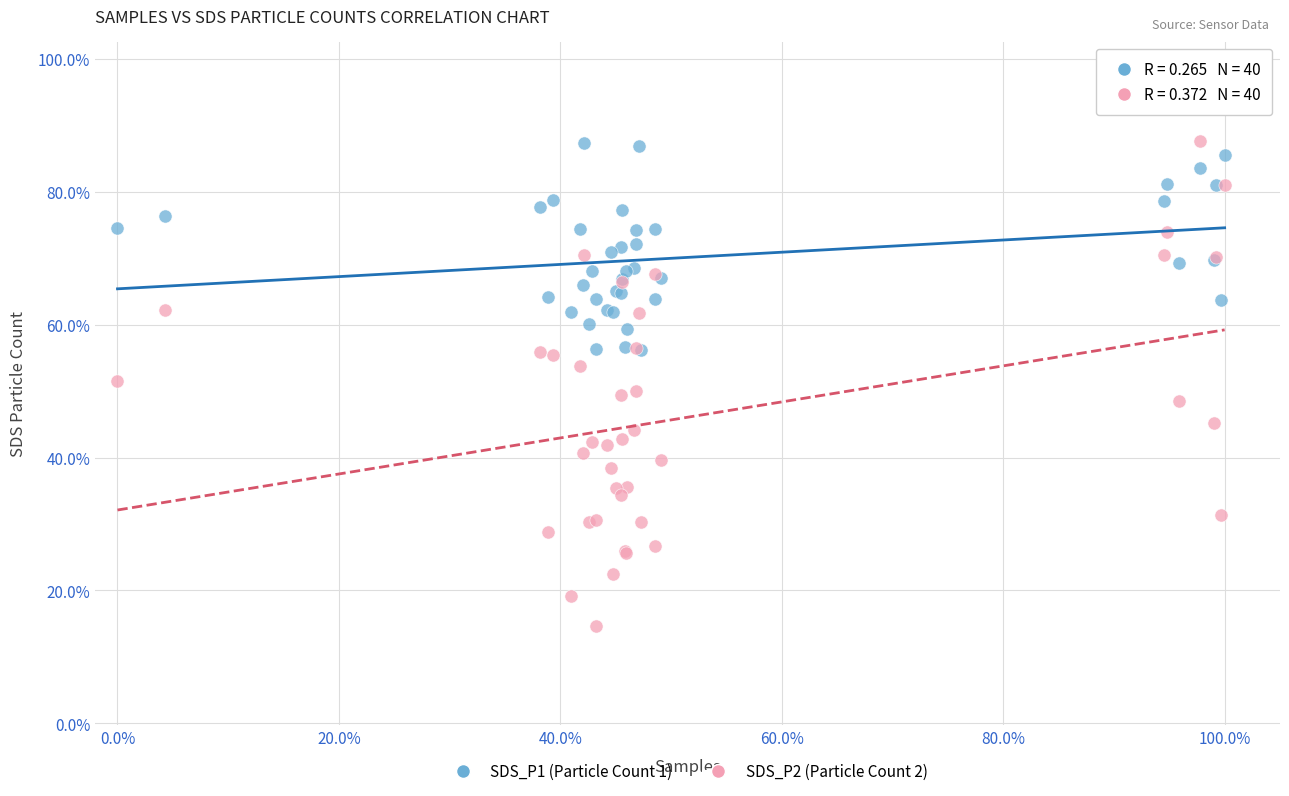

What are all the series names shown in the legend?

SDS_P1 (Particle Count 1), SDS_P2 (Particle Count 2)